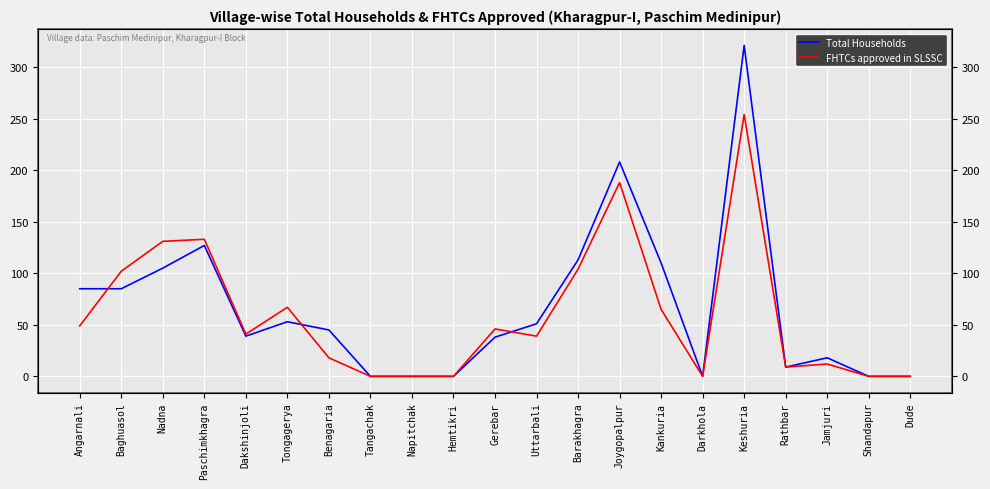

Where is the first local minimum for FHTCs approved in SLSSC?

Dakshinjoli